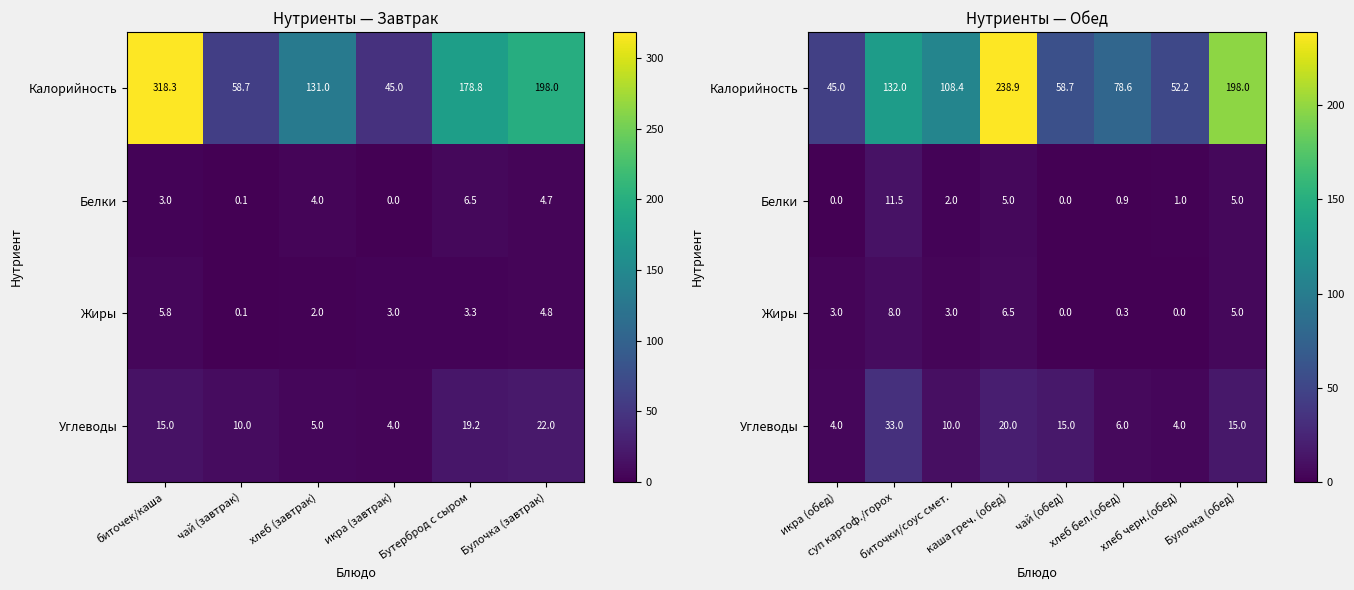

At how many categories does at least one series exceed 135?

2